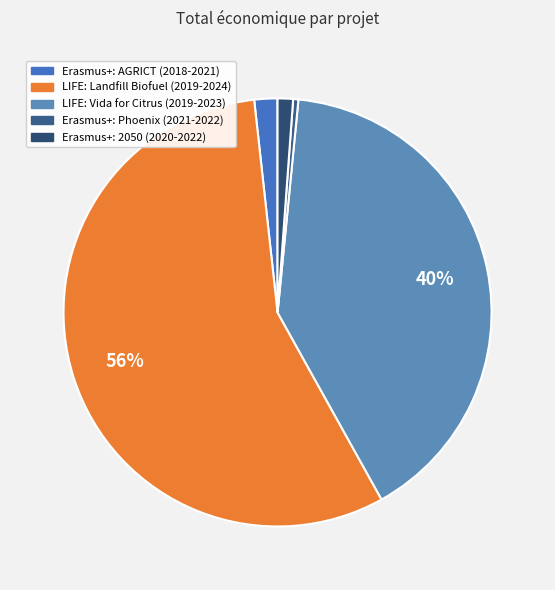

What is the smallest slice in the pie chart?

Erasmus+: Phoenix (2021-2022)